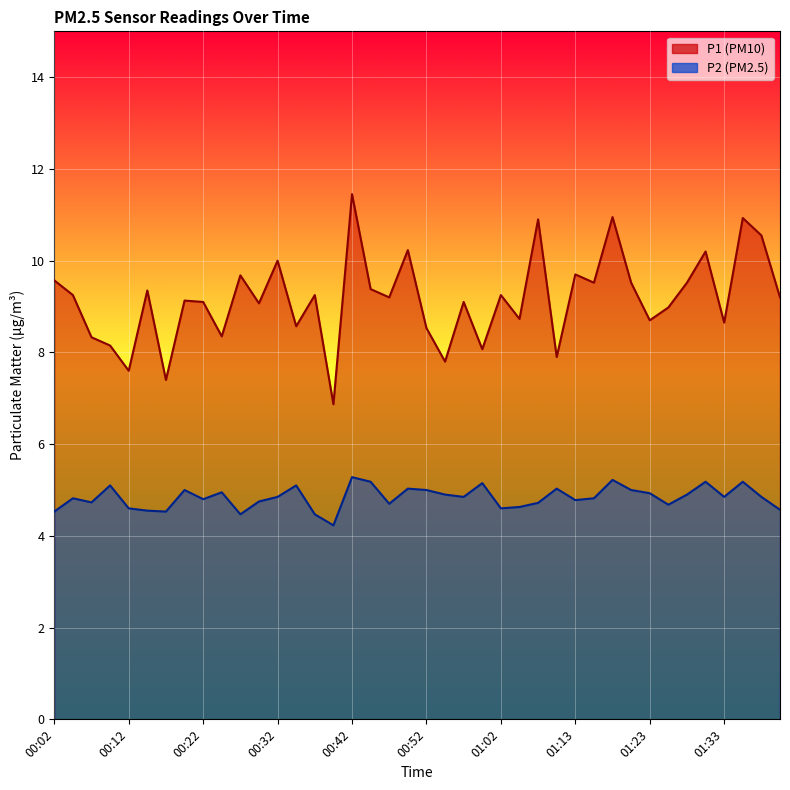

Which category has the lowest value in the P1 series?

00:39